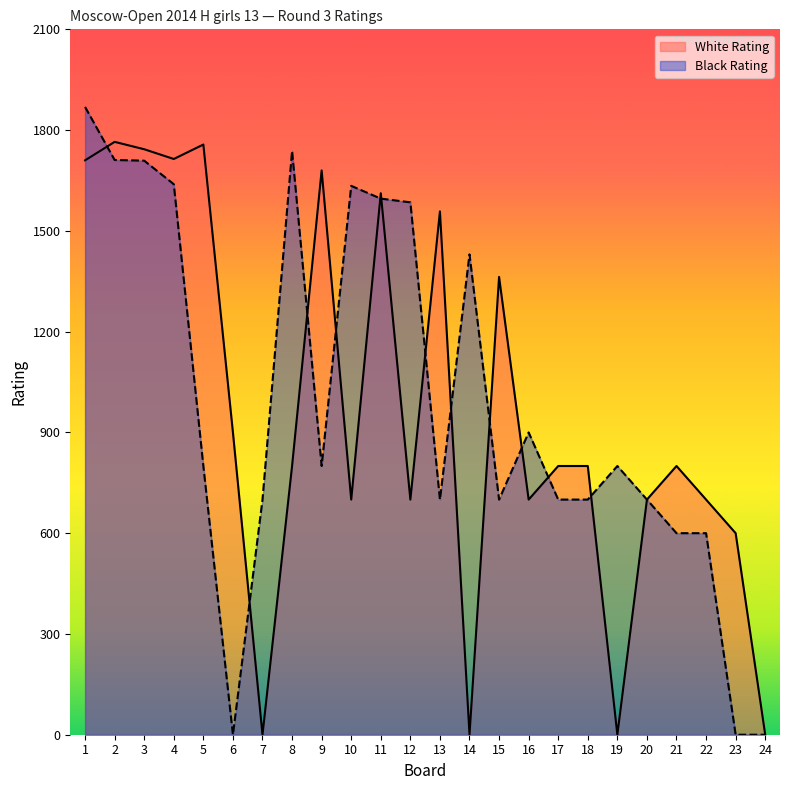

How many values in the Black Rating series exceed 800?

10